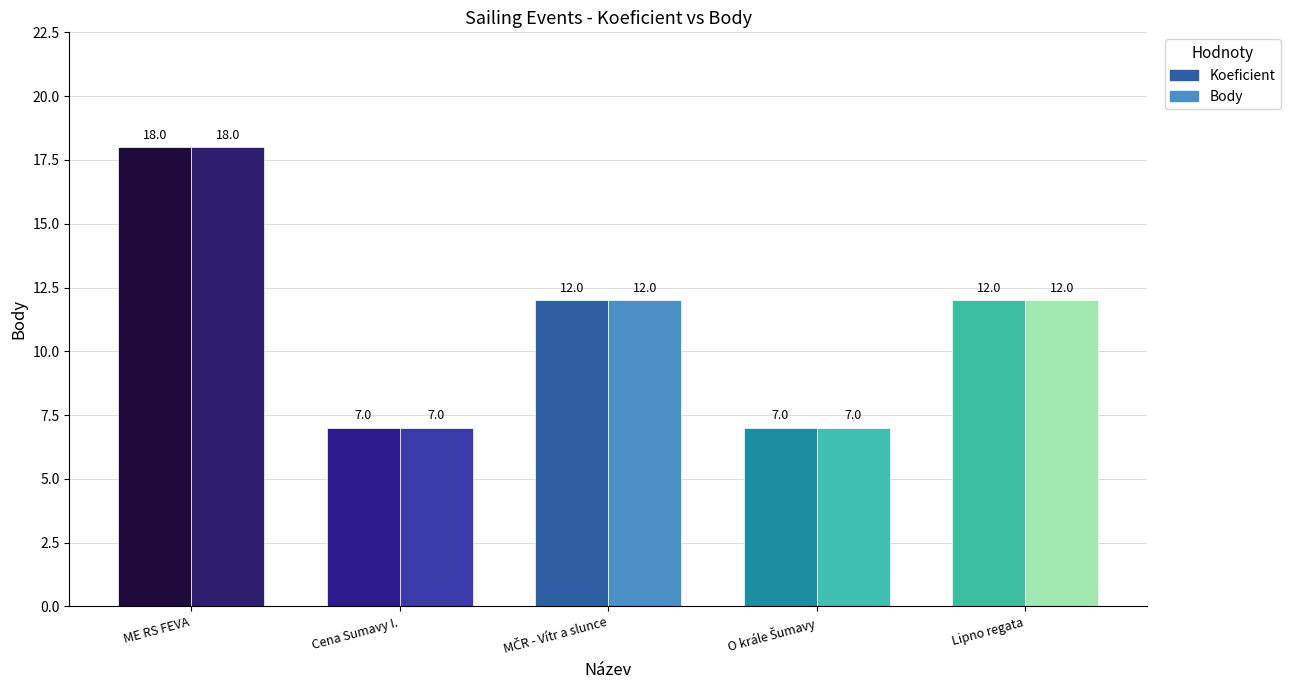

What is the value of the Body bar at the 5th from the left?

12